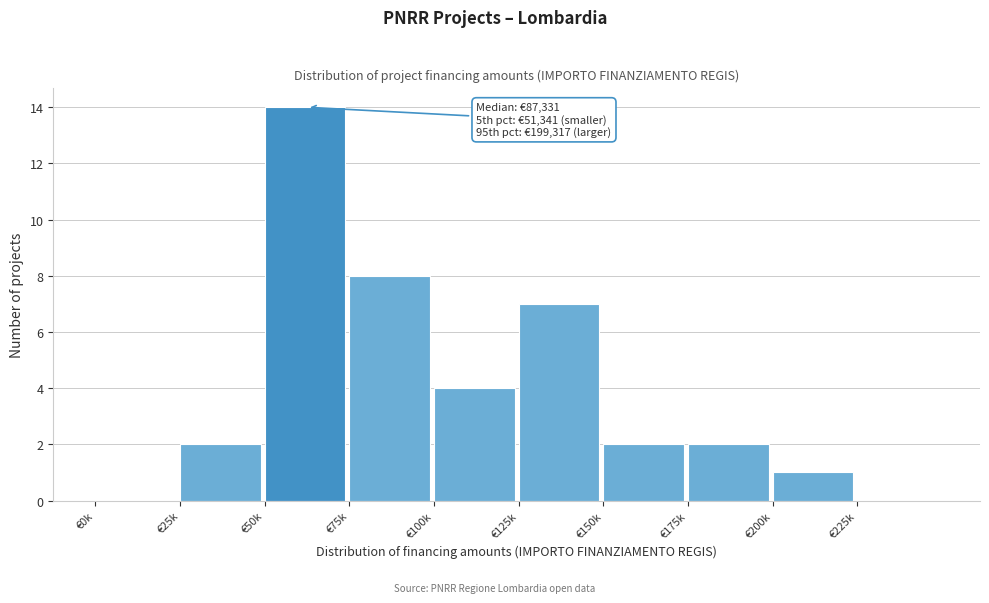

Reading right to left, extract all data points from this chart.

€225k=0	€200k=1	€175k=2	€150k=2	€125k=7	€100k=4	€75k=8	€50k=14	€25k=2	€0k=0